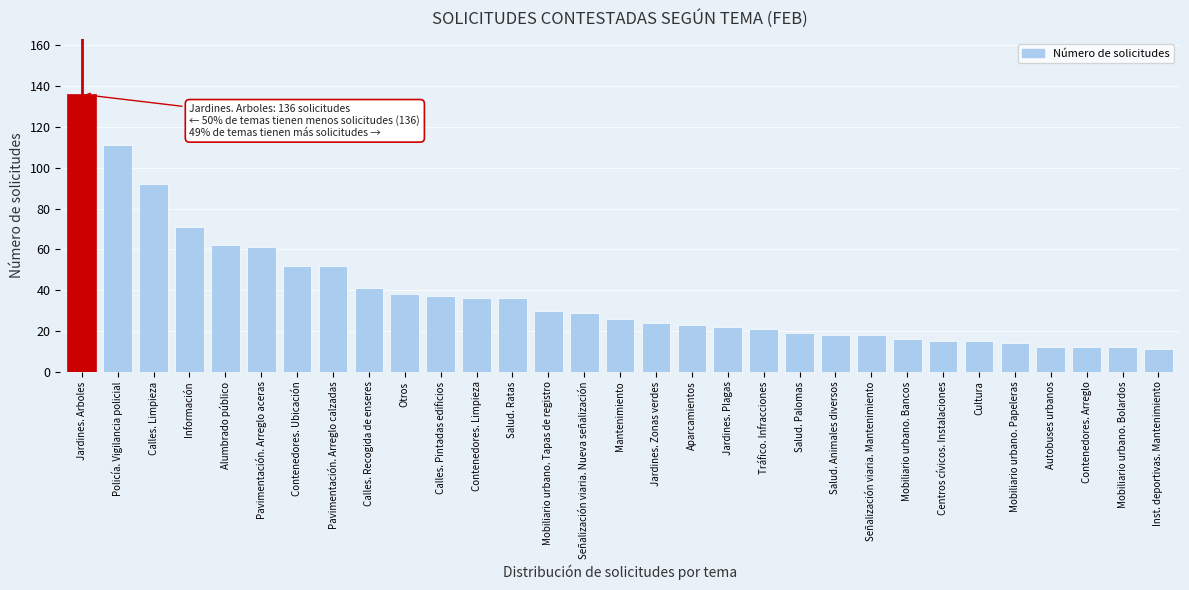

What is the difference between the maximum and minimum values?

125